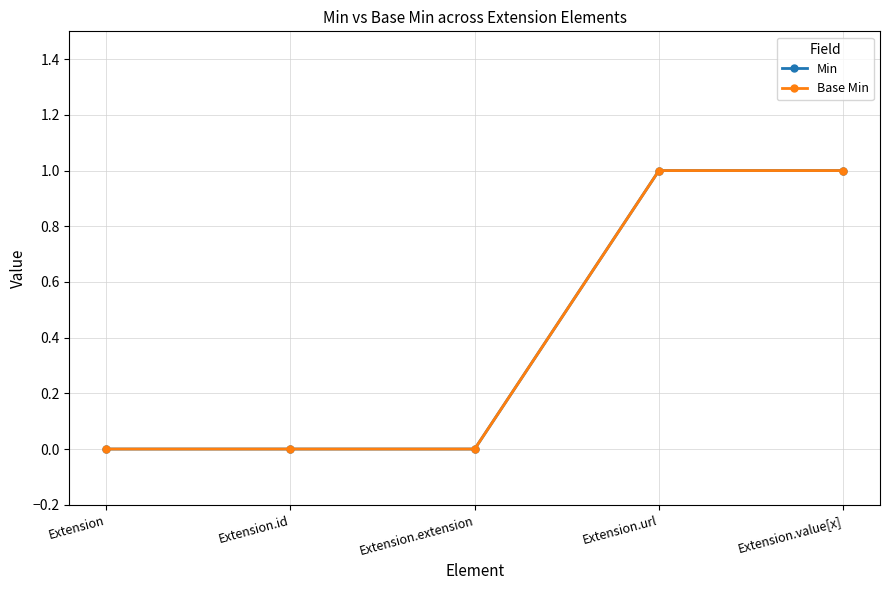

What value does the Base Min series have at Extension.url?

1